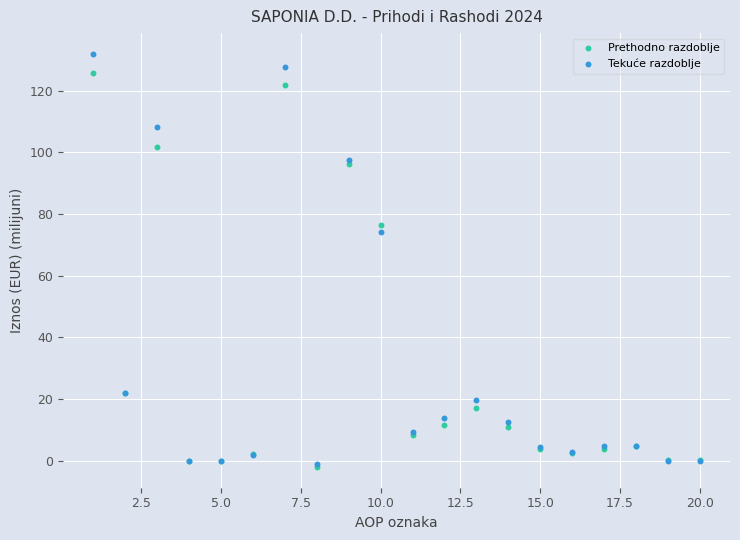

Which series contains the highest Y value?

Tekuće razdoblje